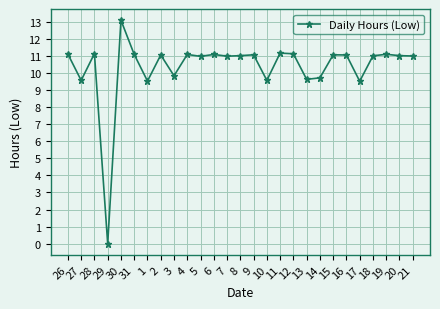

Which label corresponds to the smallest value in the chart?

29